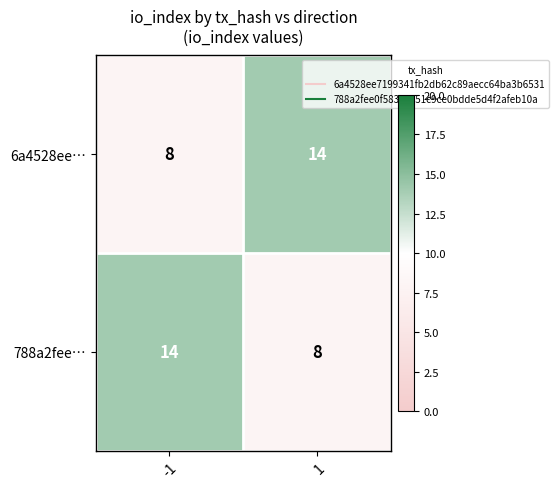

The 6a4528ee… series shows 14 at 1. True or false?

True